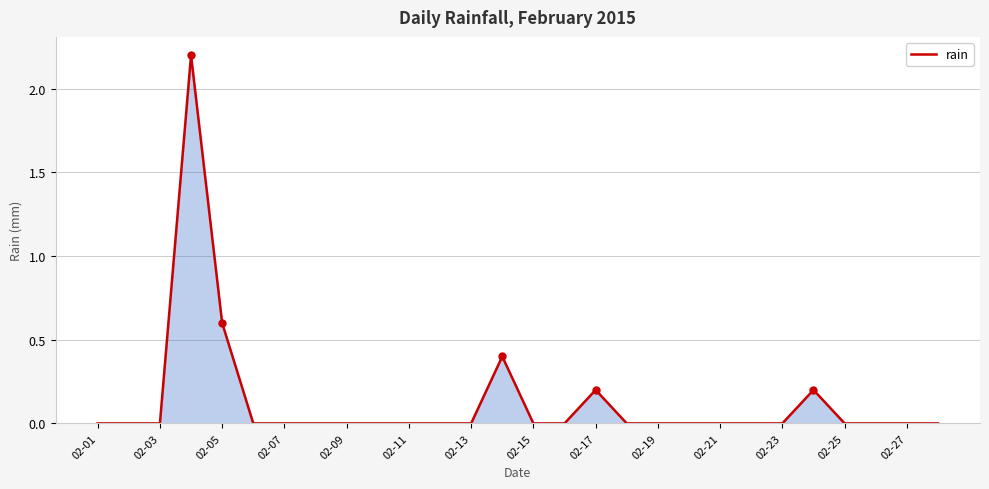

What is the maximum value shown in the chart?

2.2